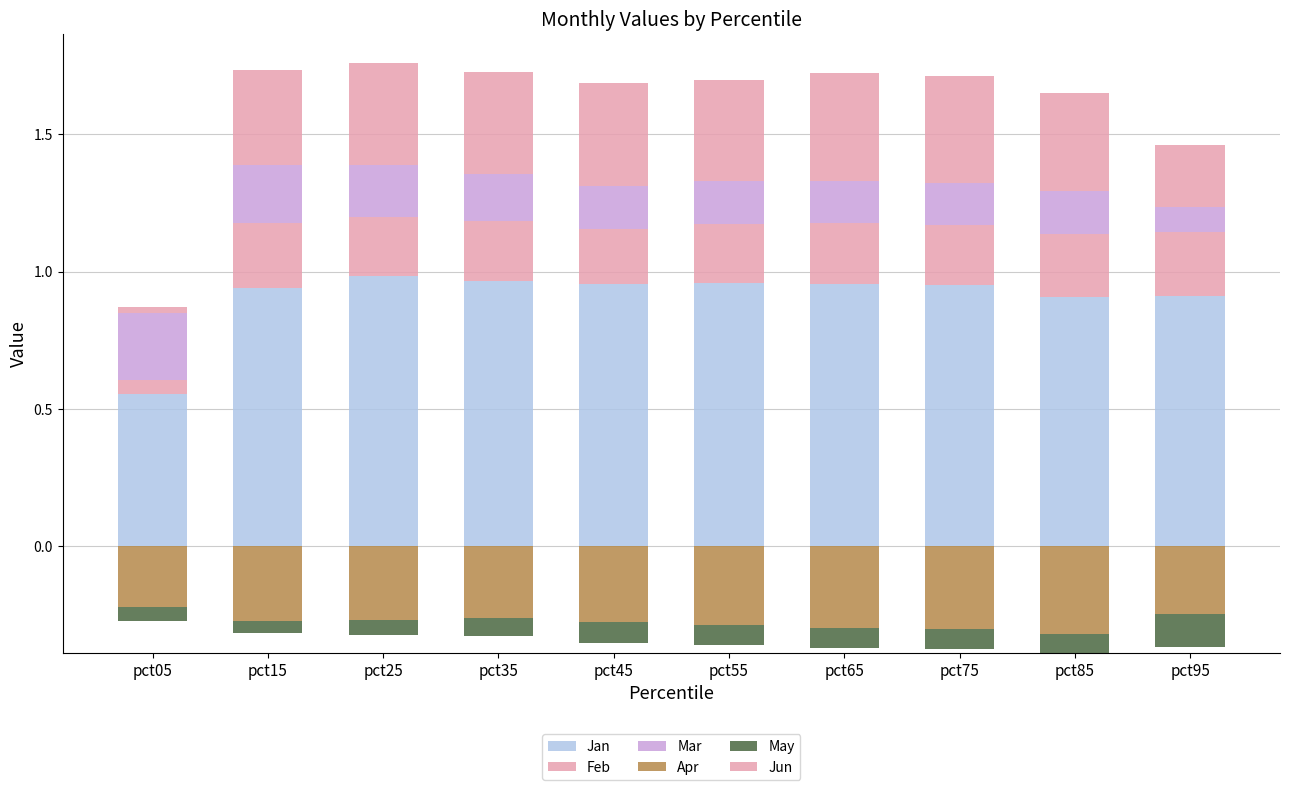

What value does the Jan series have at pct75?

0.9